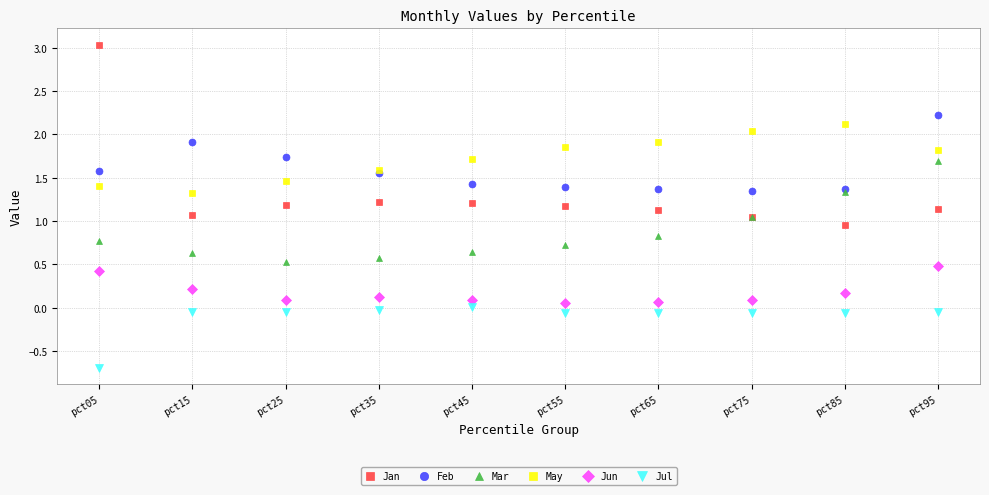

True or false: Jan and Jul intersect in this chart.

False